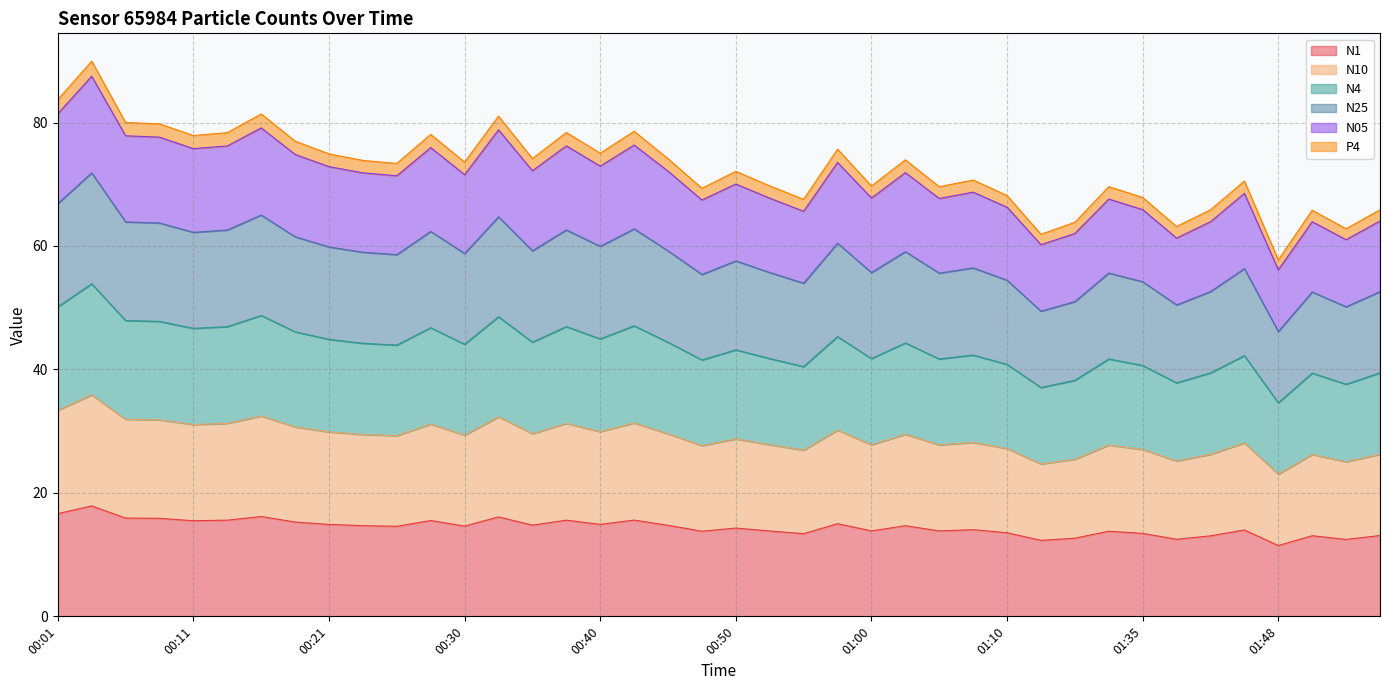

What is the label of the 27th point from the right?

00:33